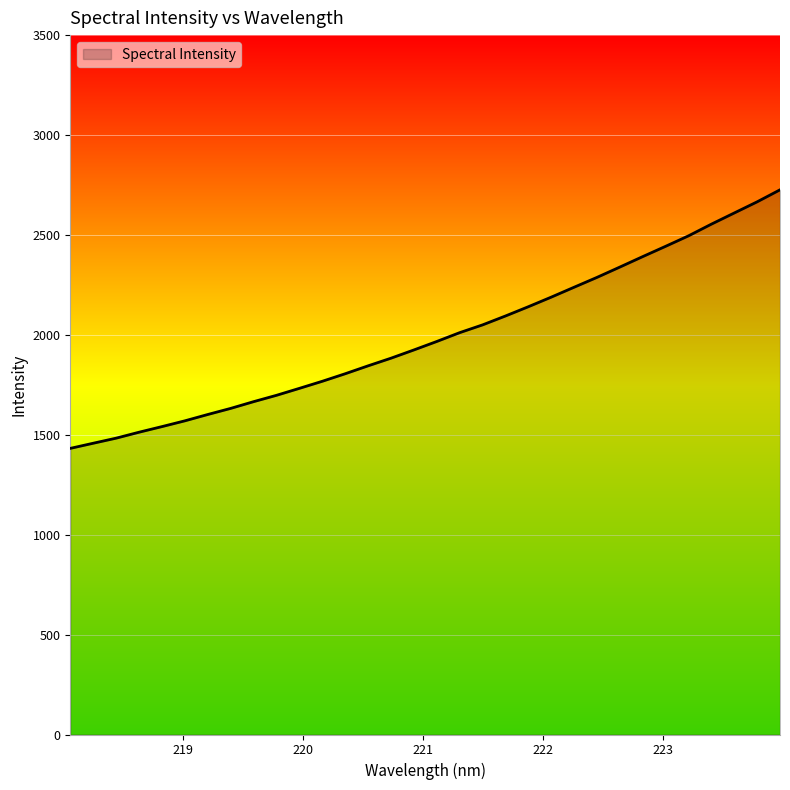

What is the minimum value shown in the chart?

1431.9